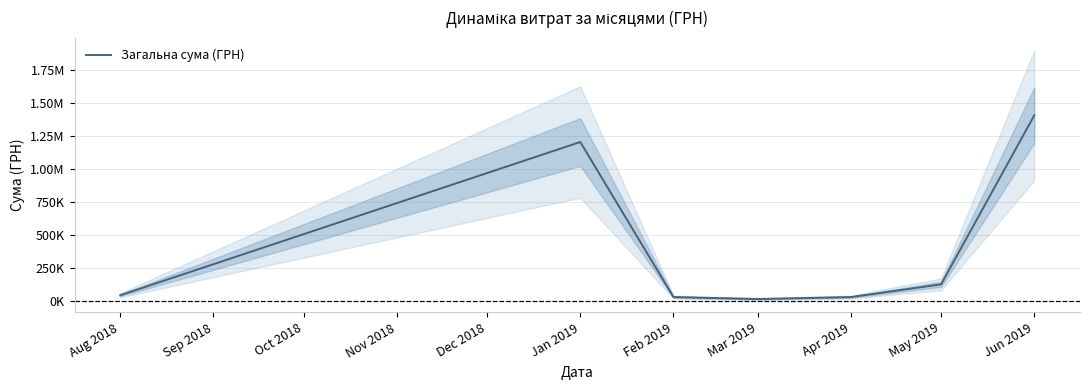

True or false: the data shows 51688.7 at May 2019.

False